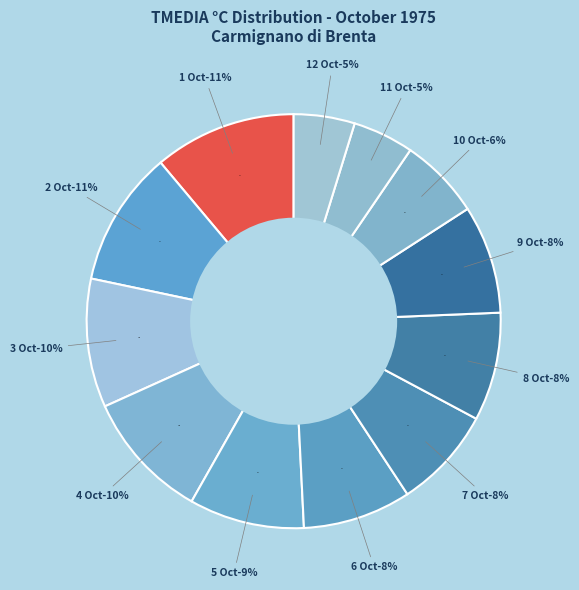

Does 2 account for over 50% of the chart?

No